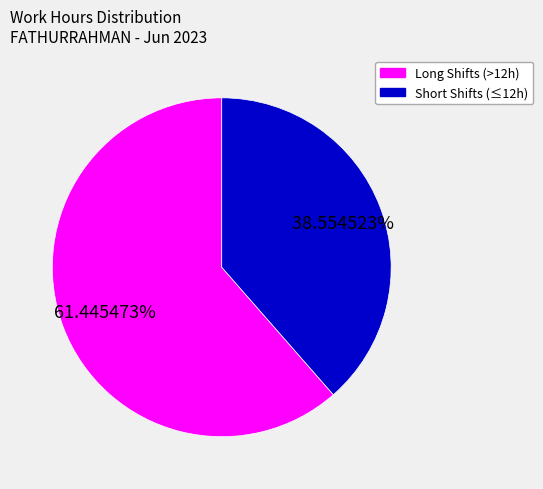

Rank the categories by value from highest to lowest.

Long Shifts (>12h), Short Shifts (≤12h)